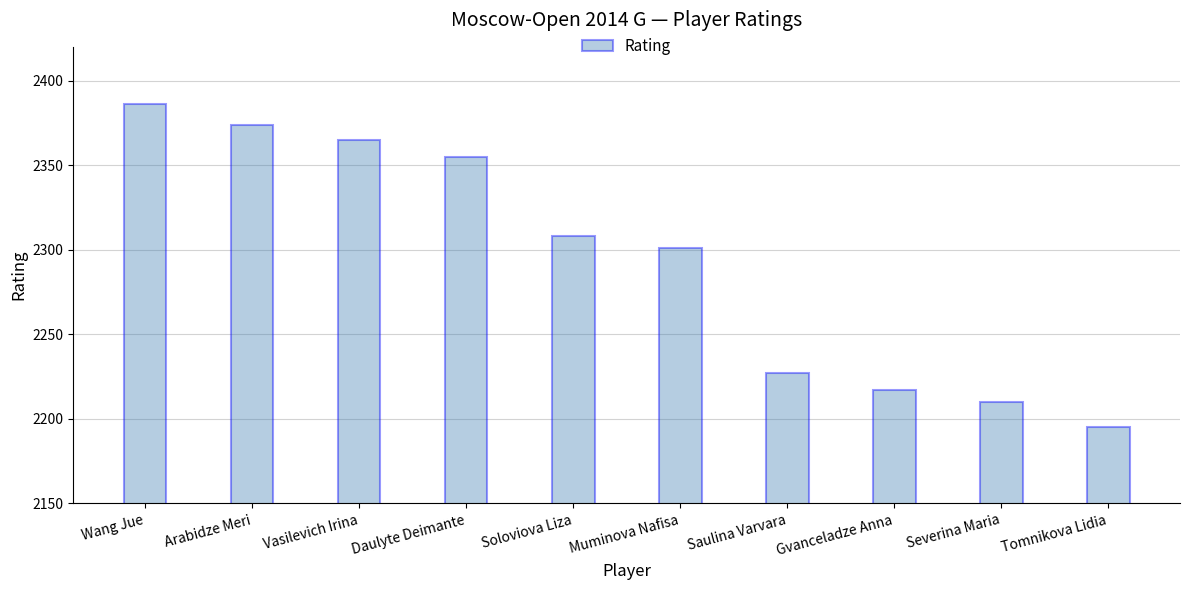

List the labels in order of value, largest first.

Wang Jue, Arabidze Meri, Vasilevich Irina, Daulyte Deimante, Soloviova Liza, Muminova Nafisa, Saulina Varvara, Gvanceladze Anna, Severina Maria, Tomnikova Lidia